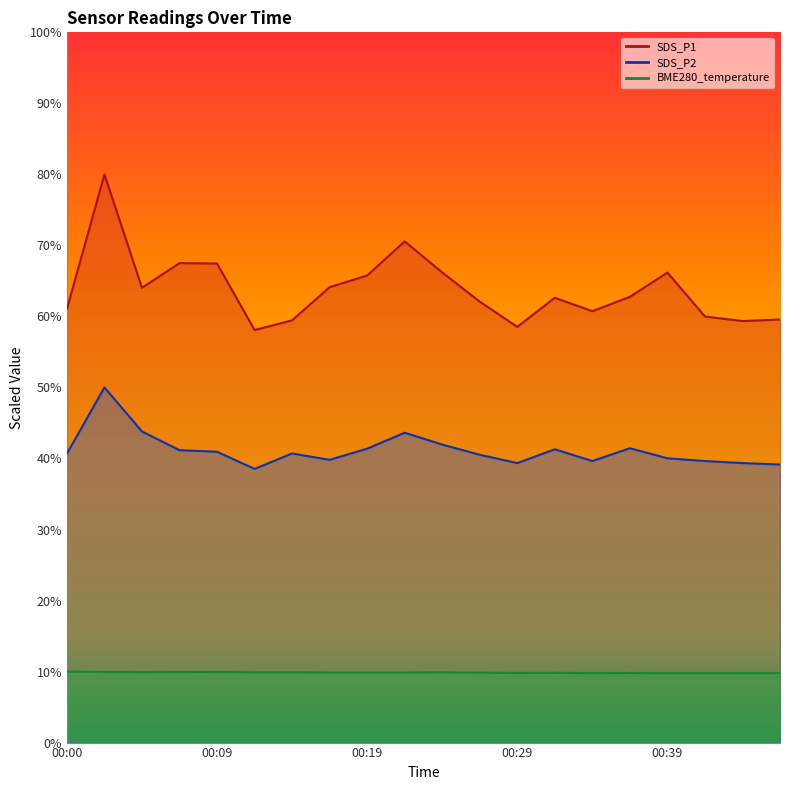

What is the difference between the second highest and second lowest values in the BME280_temperature series?

0.2